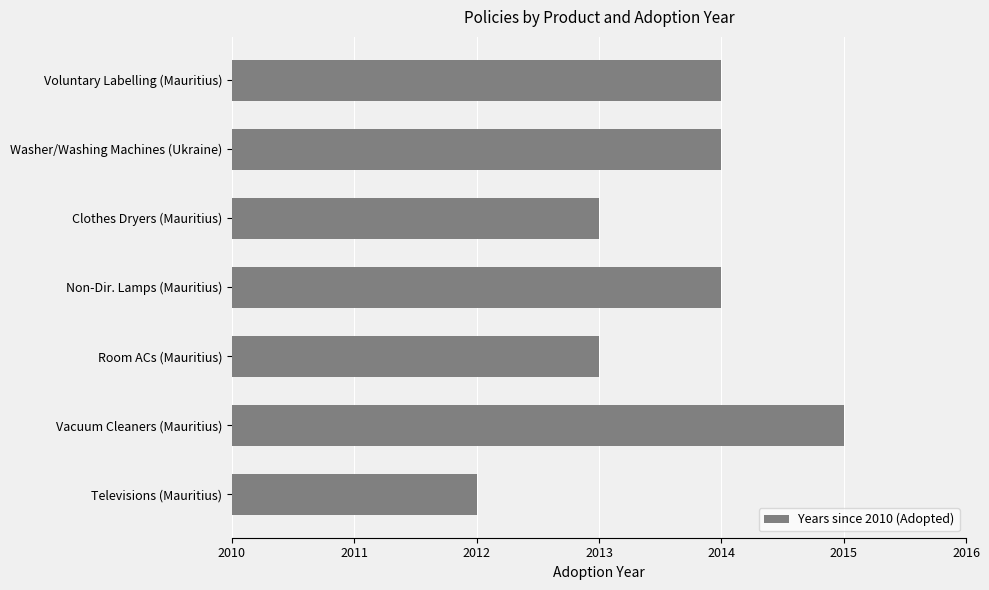

Are the bars horizontal?

Yes